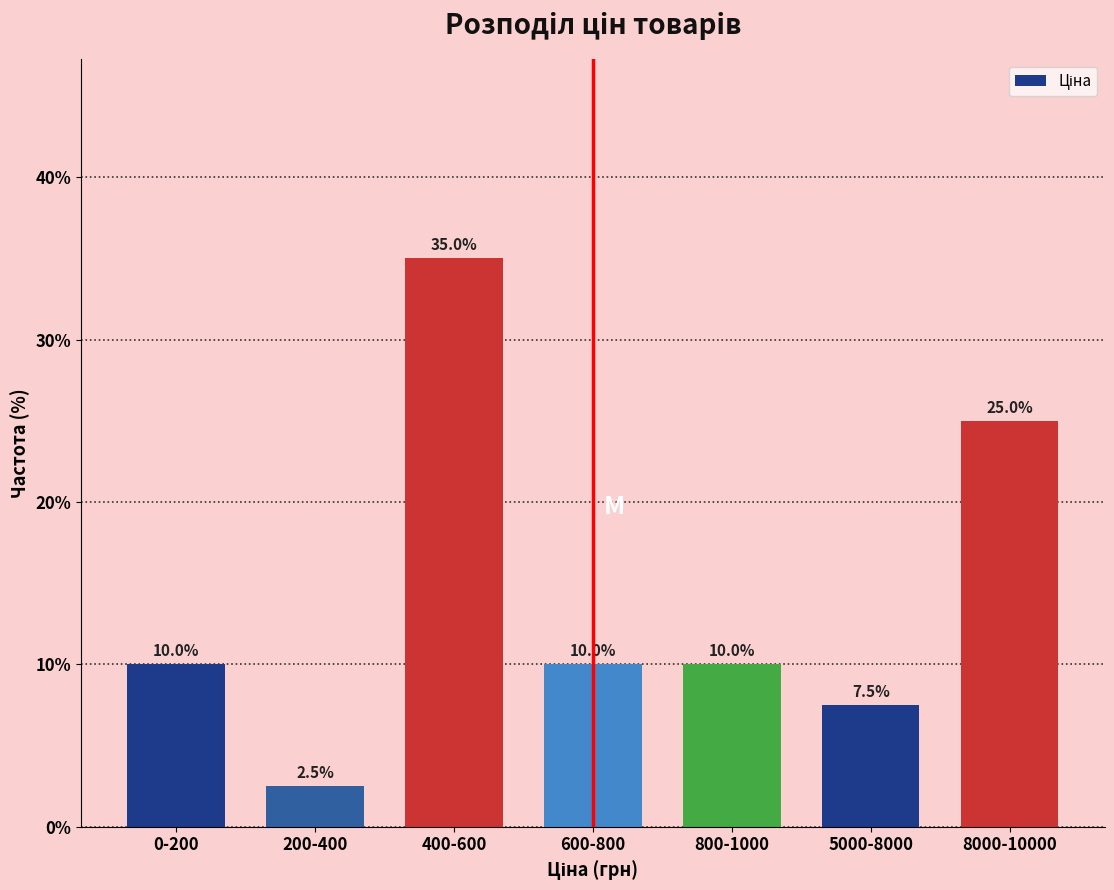

Reading left to right, list all the values displayed in this chart.

10.0	2.5	35.0	10.0	10.0	7.5	25.0